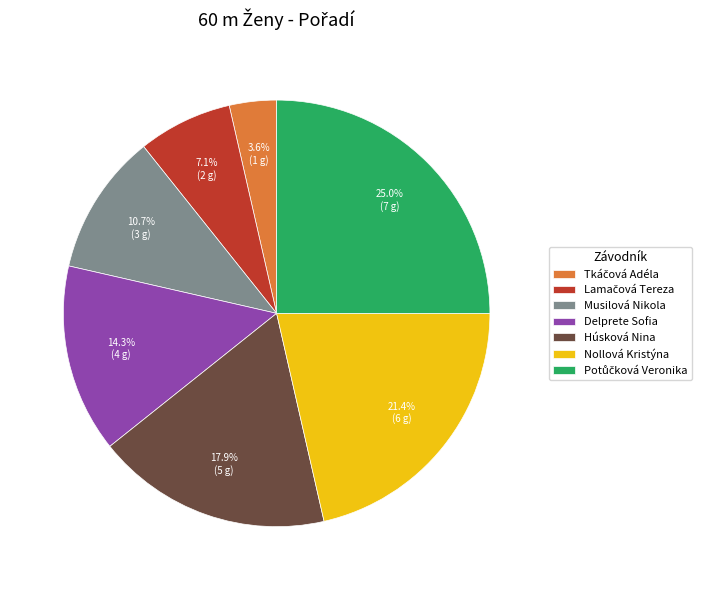

Is there a majority slice in this chart?

No